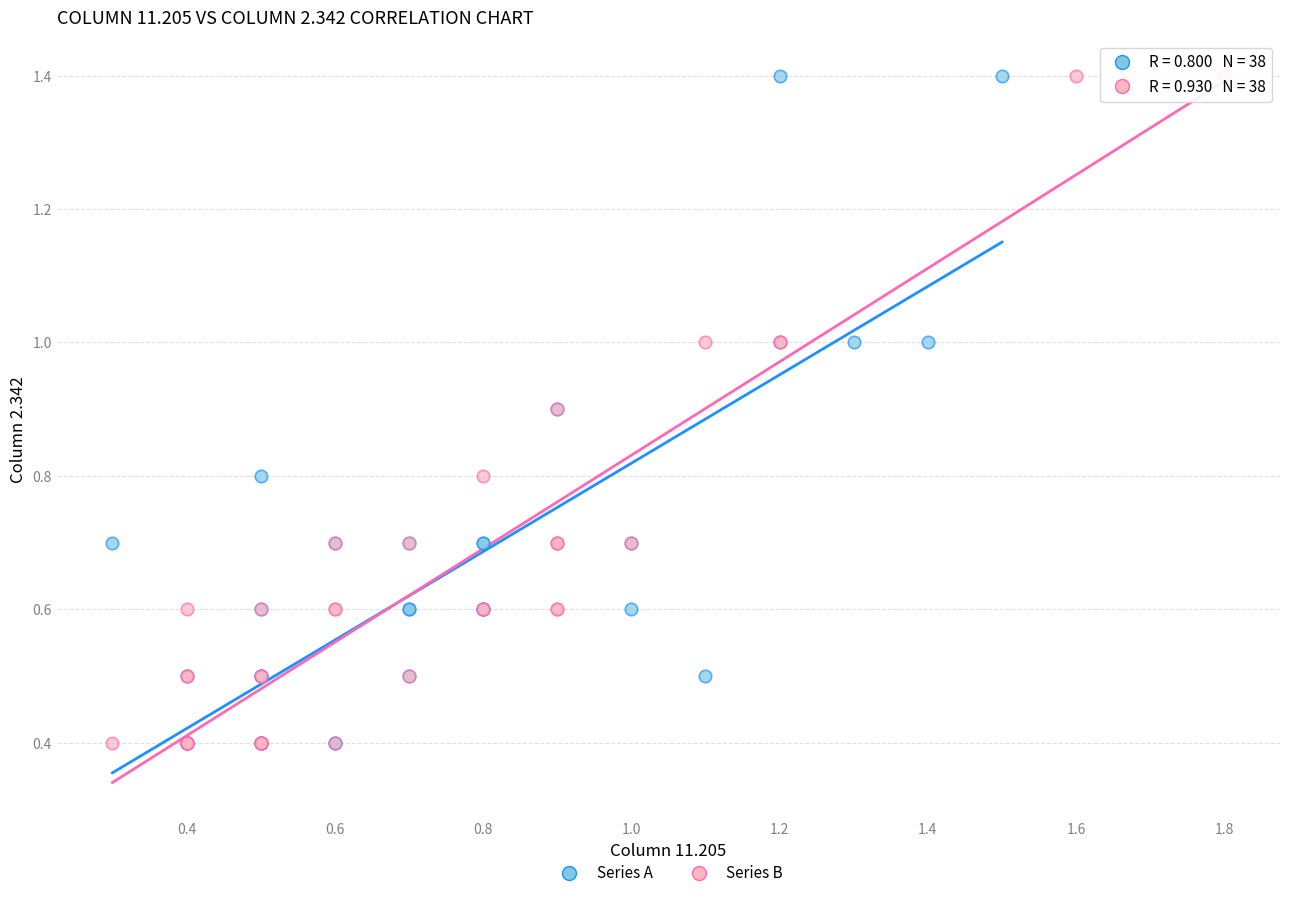

What are all the series names shown in the legend?

Series A, Series B